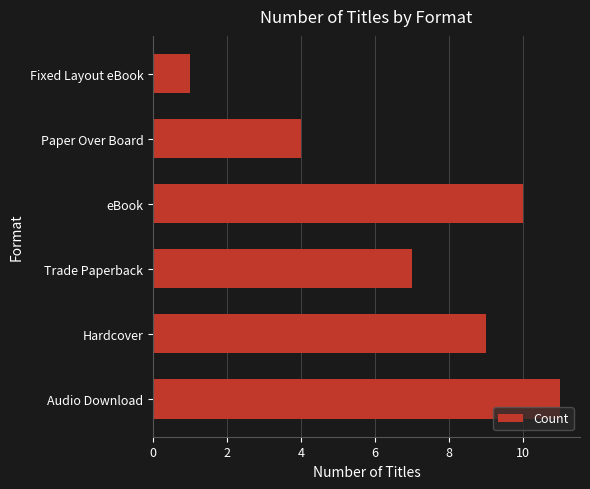

What is the difference between the maximum and second lowest values?

7